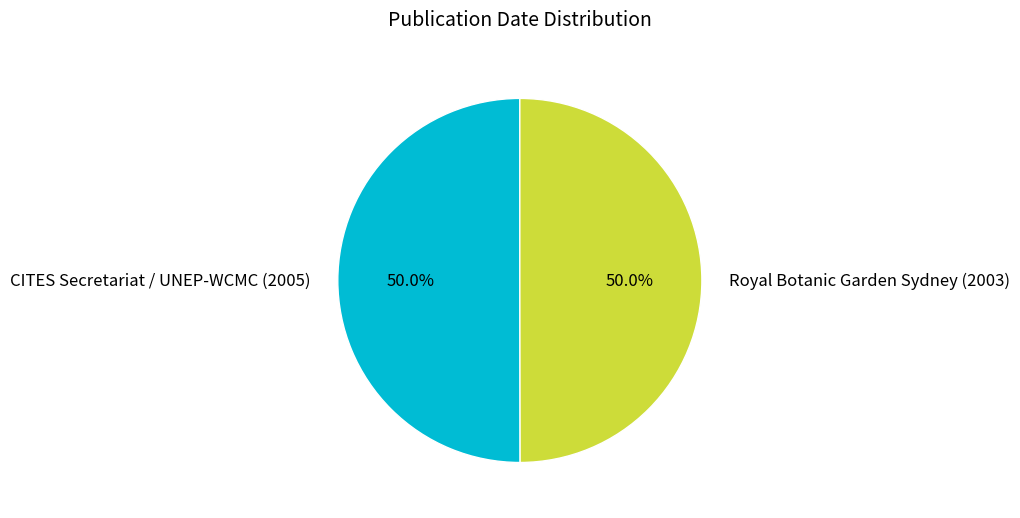

To the nearest percent, what is the combined percentage of Royal Botanic Garden Sydney (2003) and CITES Secretariat / UNEP-WCMC (2005)?

100%